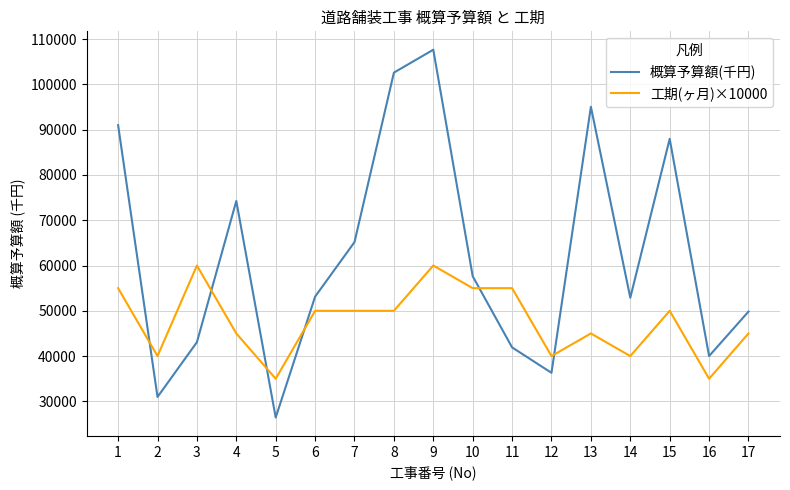

Which category has the lowest value in the 概算予算額(千円) series?

5